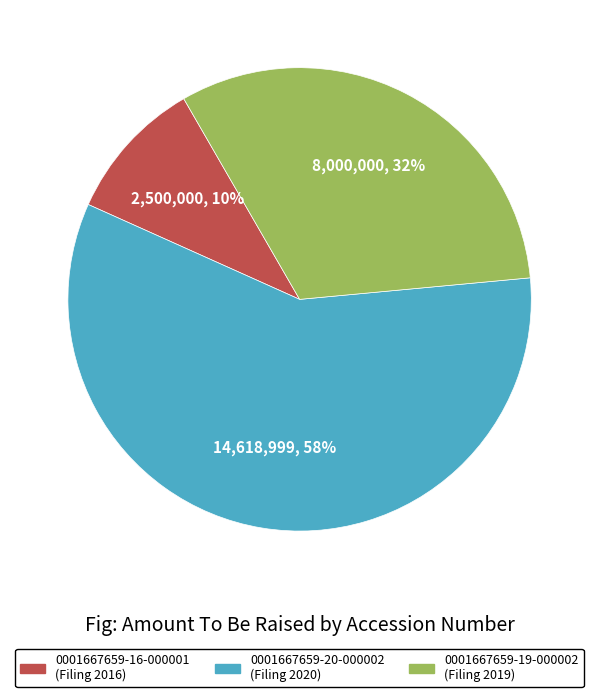

To the nearest percent, what is the difference between the largest and smallest slice percentages?

48%